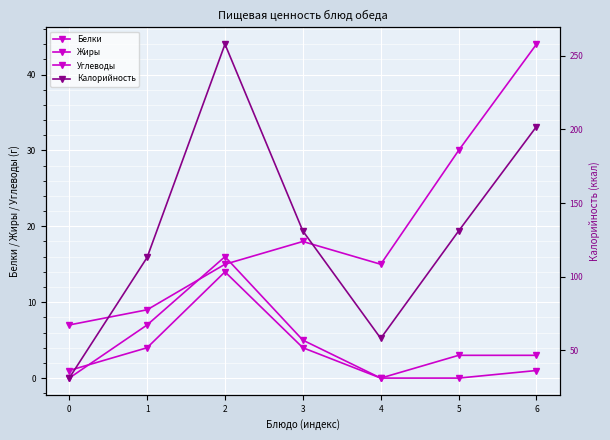

How many data points does each series have?

7